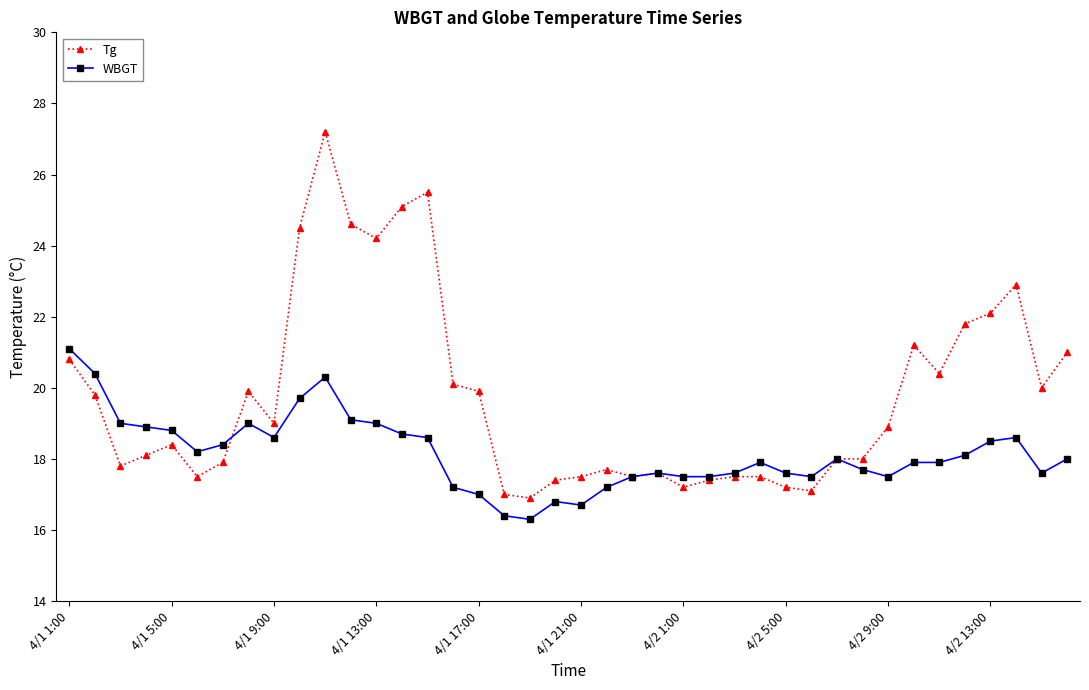

Which series has the largest total across all categories?

Tg